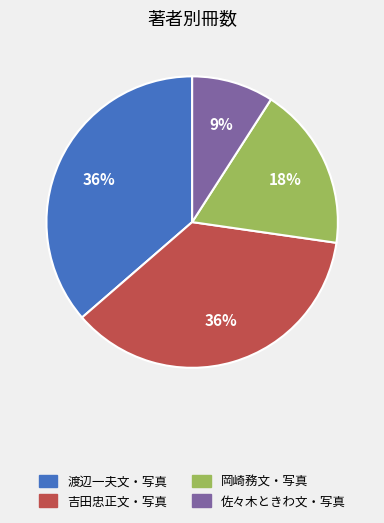

Is 渡辺一夫文・写真 the majority of the pie?

No